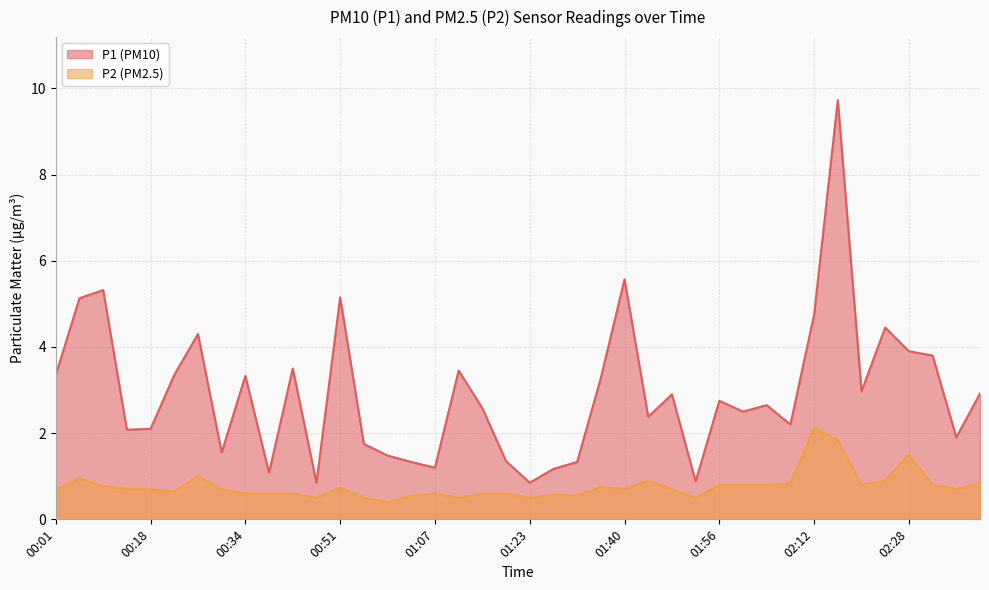

Where is P2 nearest to the value 1?

00:26